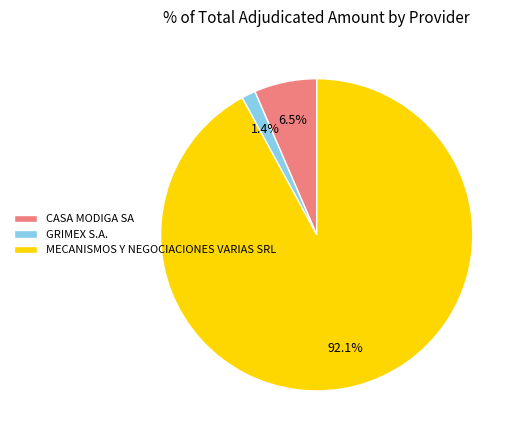

Approximately how many times larger is the value at MECANISMOS Y NEGOCIACIONES VARIAS SRL compared to CASA MODIGA SA?

14.2